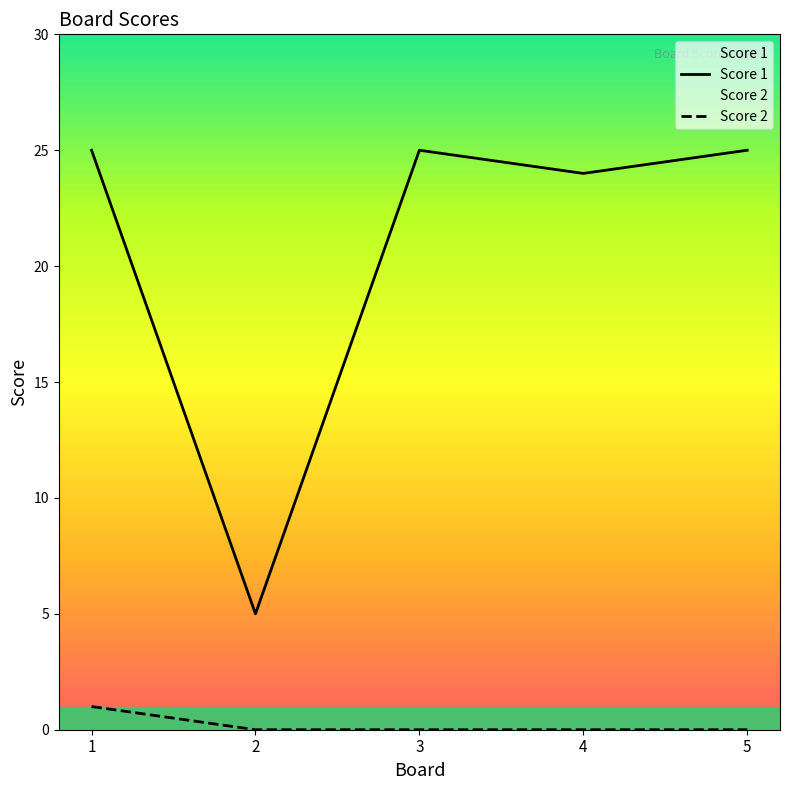

What is the lowest value of the Score 1 series?

5